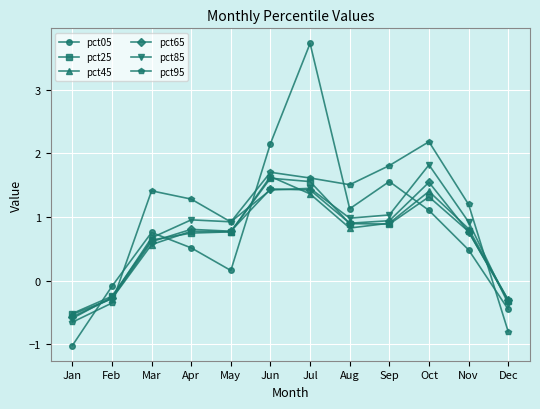

True or false: pct05 and pct45 intersect in this chart.

True